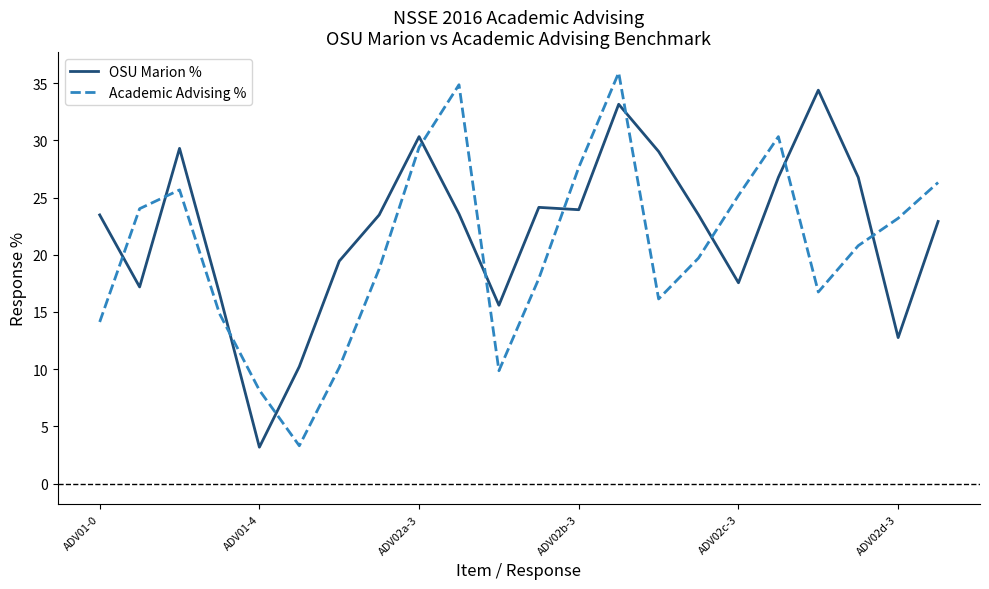

What is the smallest value displayed?

3.2